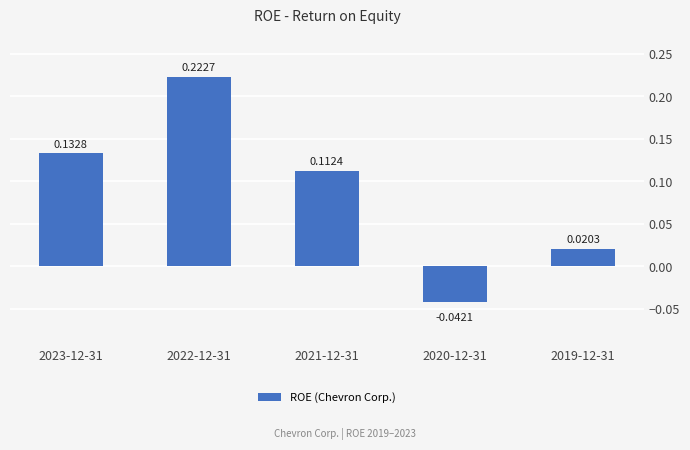

Which category has the lowest value across all series?

2020-12-31